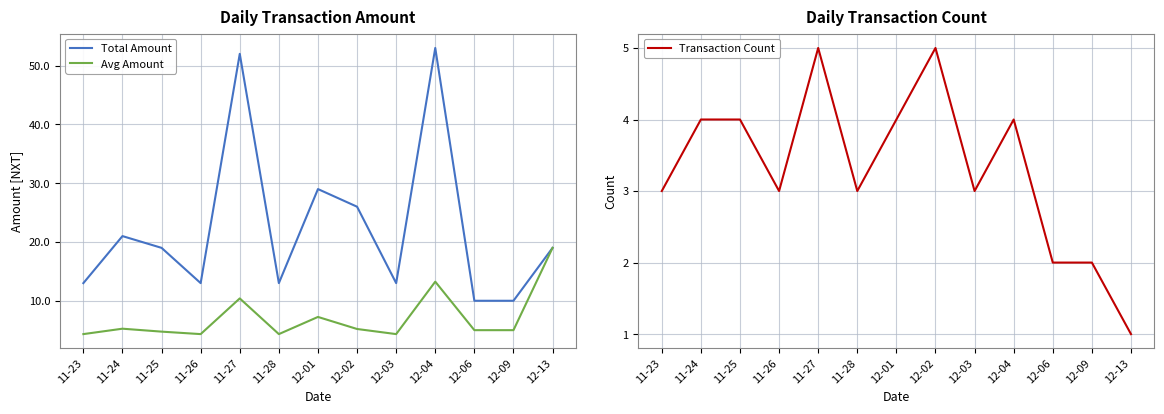

Reading left to right, what are all the values shown in this chart?

Total Amount: 11-23=13.0	11-24=21.0	11-25=19.0	11-26=13.0	11-27=52.0	11-28=13.0	12-01=29.0	12-02=26.0	12-03=13.0	12-04=53.0	12-06=10.0	12-09=10.0	12-13=19.0
Avg Amount: 11-23=4.3	11-24=5.2	11-25=4.8	11-26=4.3	11-27=10.4	11-28=4.3	12-01=7.2	12-02=5.2	12-03=4.3	12-04=13.2	12-06=5.0	12-09=5.0	12-13=19.0
Transaction Count: 11-23=3.0	11-24=4.0	11-25=4.0	11-26=3.0	11-27=5.0	11-28=3.0	12-01=4.0	12-02=5.0	12-03=3.0	12-04=4.0	12-06=2.0	12-09=2.0	12-13=1.0